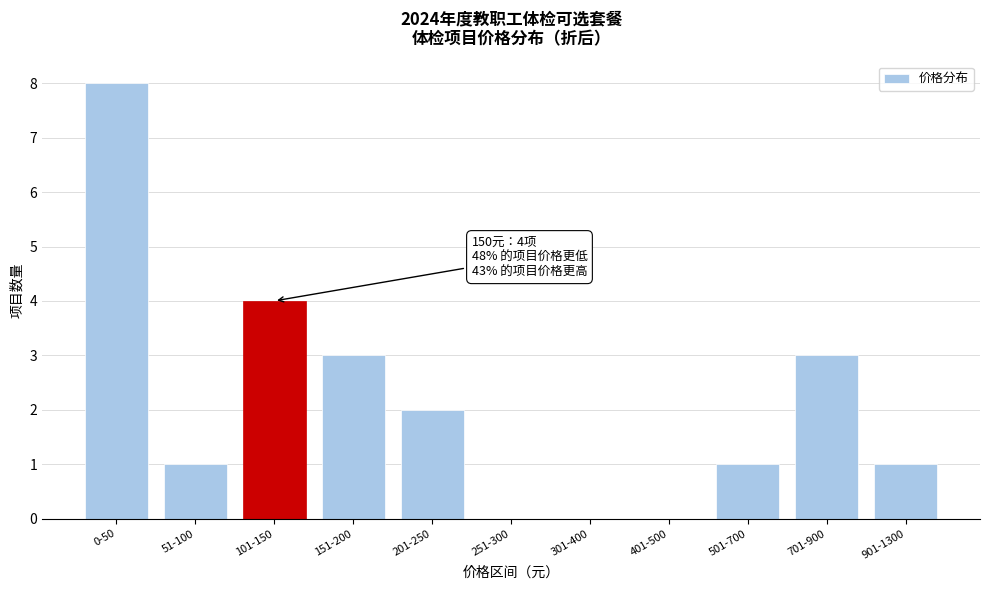

Reading right to left, transcribe all the data shown in this chart.

901-1300=1	701-900=3	501-700=1	401-500=0	301-400=0	251-300=0	201-250=2	151-200=3	101-150=4	51-100=1	0-50=8